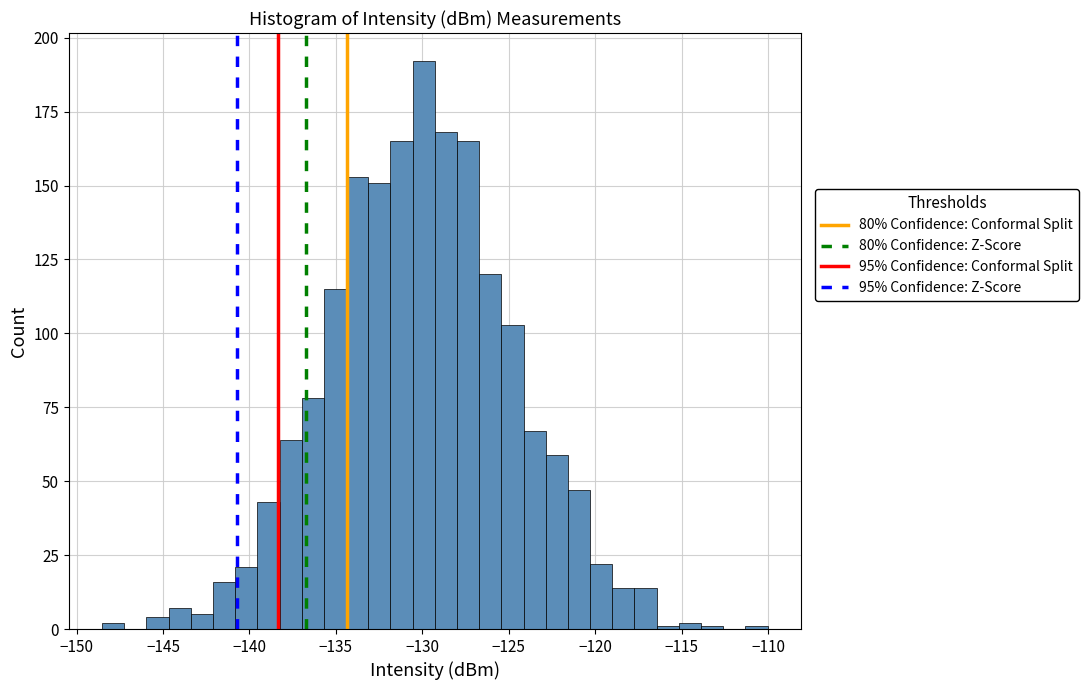

Read against the x-axis, roughly where is the centre of the tallest bar?

-130.0